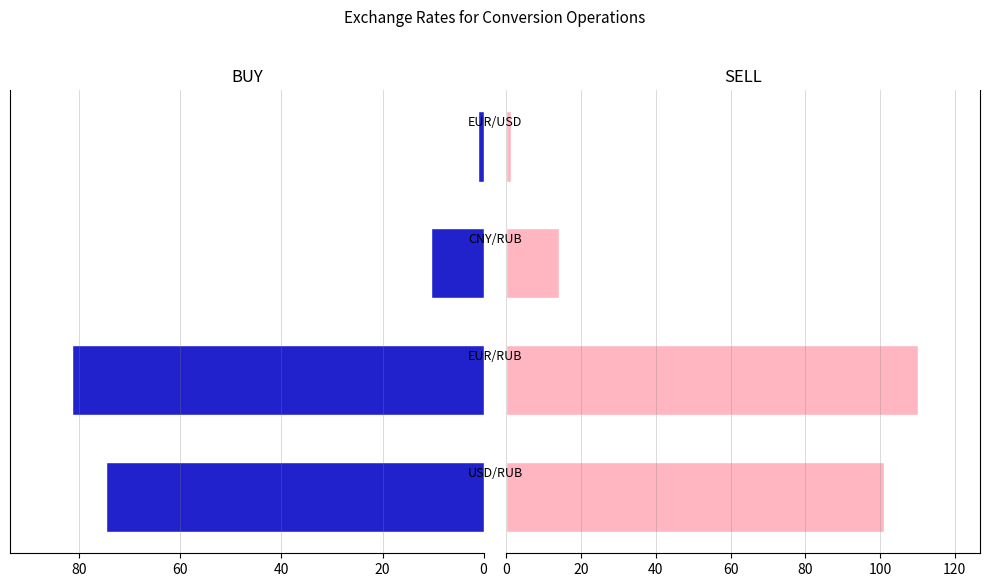

Are the bars horizontal?

Yes